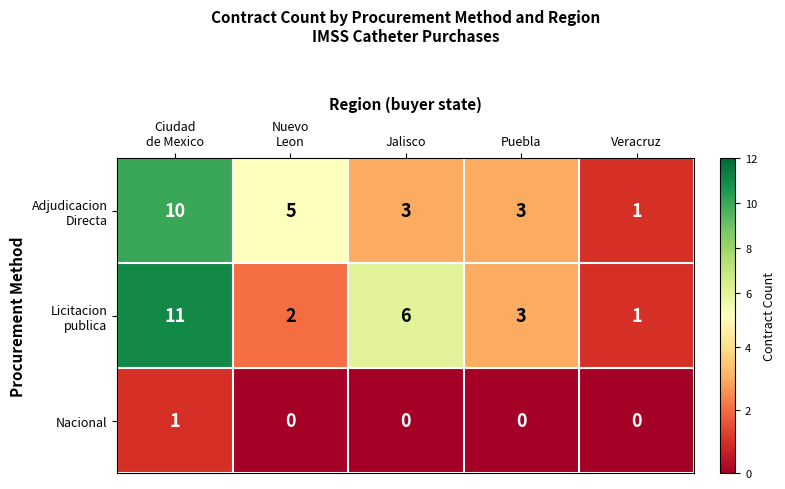

What is the total value across all series at Jalisco?

9